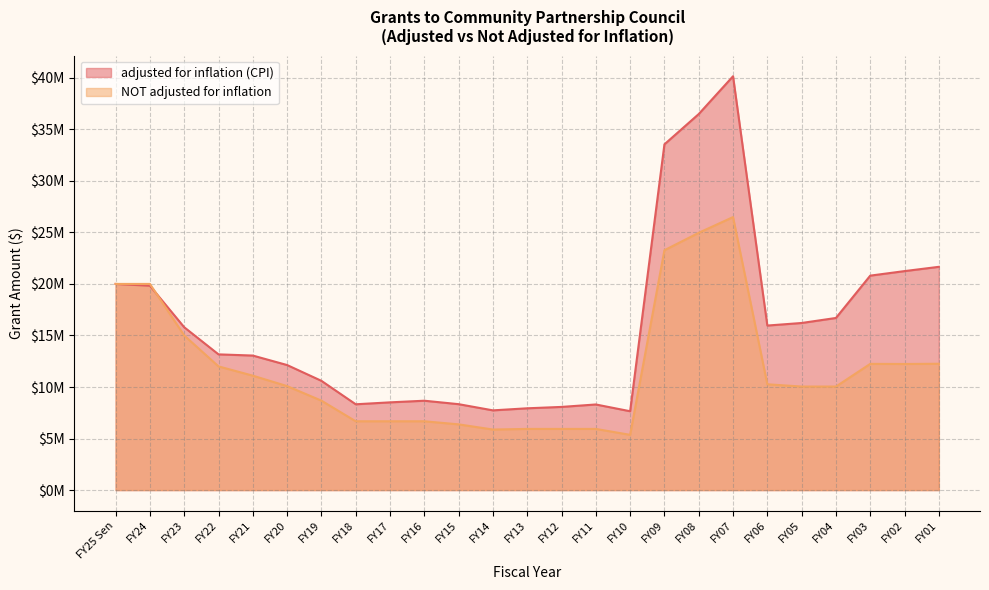

Where do adjusted for inflation (CPI) and NOT adjusted for inflation first cross each other?

FY24 and FY23